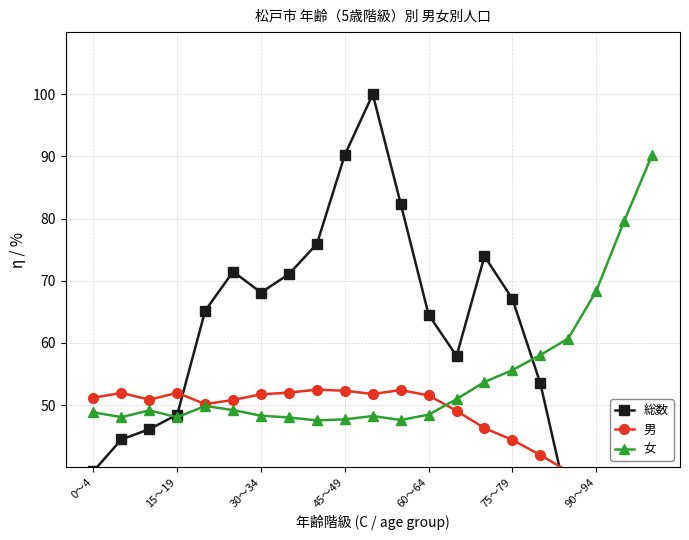

What position from the right is 0～4?

21